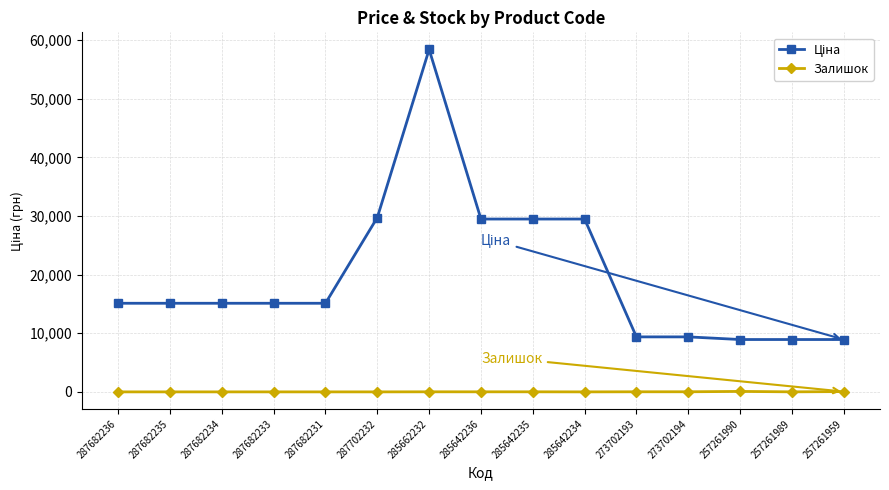

Which category has the highest value across all series?

285662232